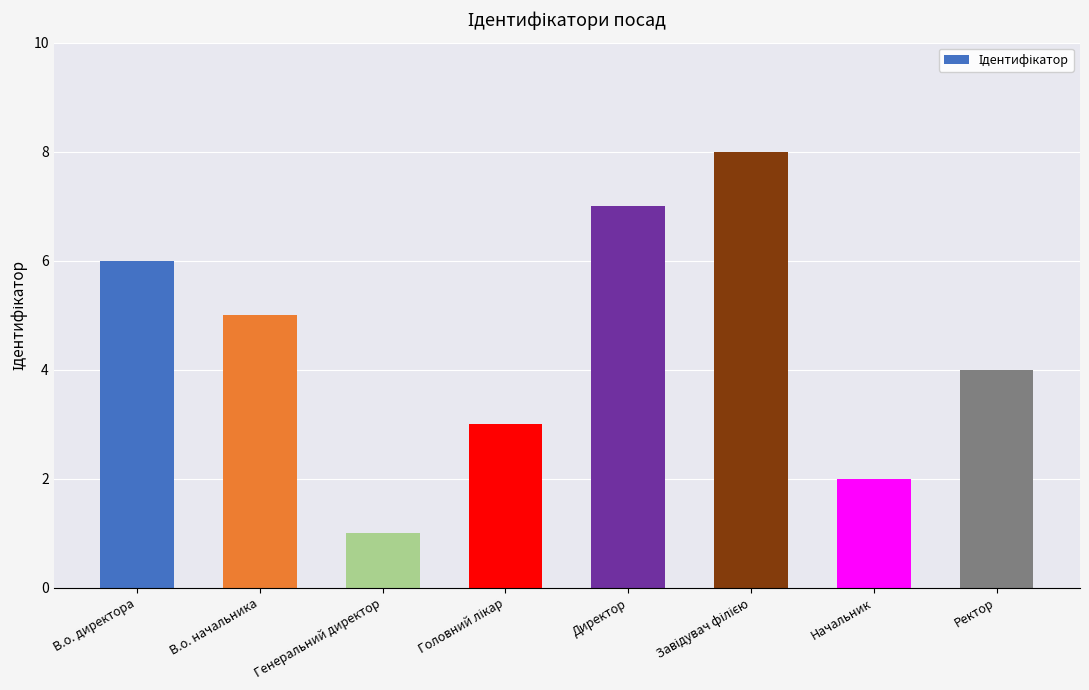

What value does the data have at Генеральний директор?

1